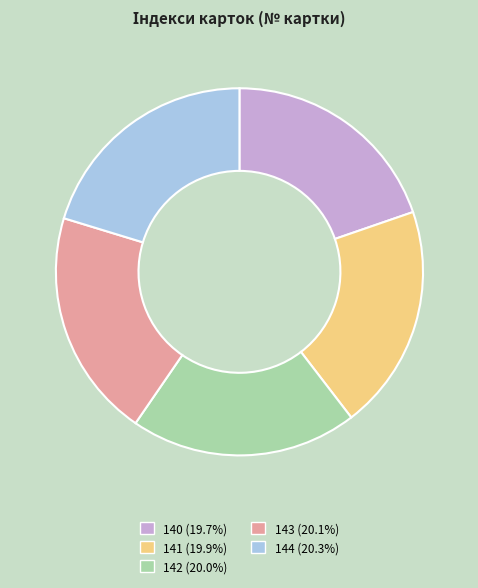

Is it true that 142 is 15% of the pie?

False